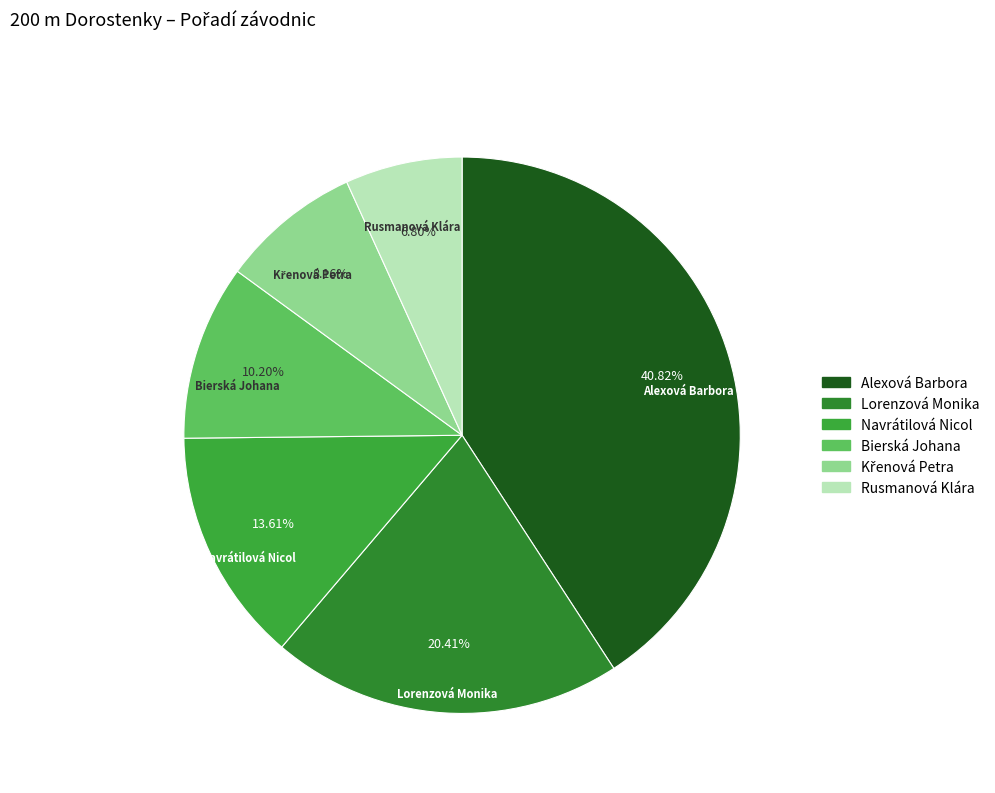

How many segments does this pie chart have?

6